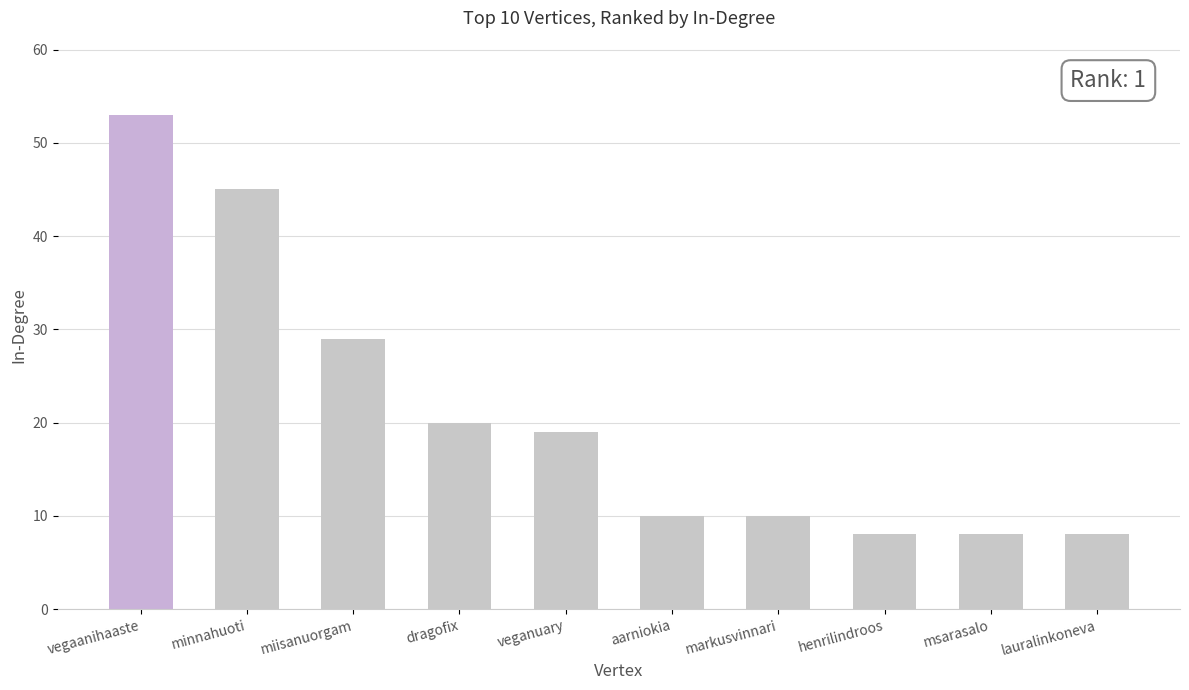

What is the minimum value shown in the chart?

8